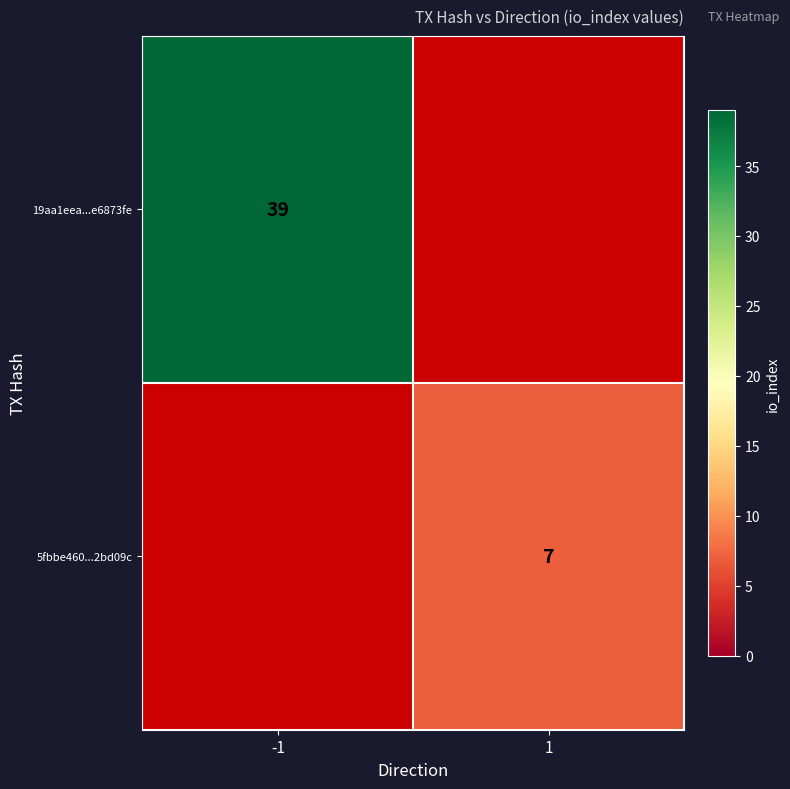

What is the spread (max minus min) of values at 1?

7